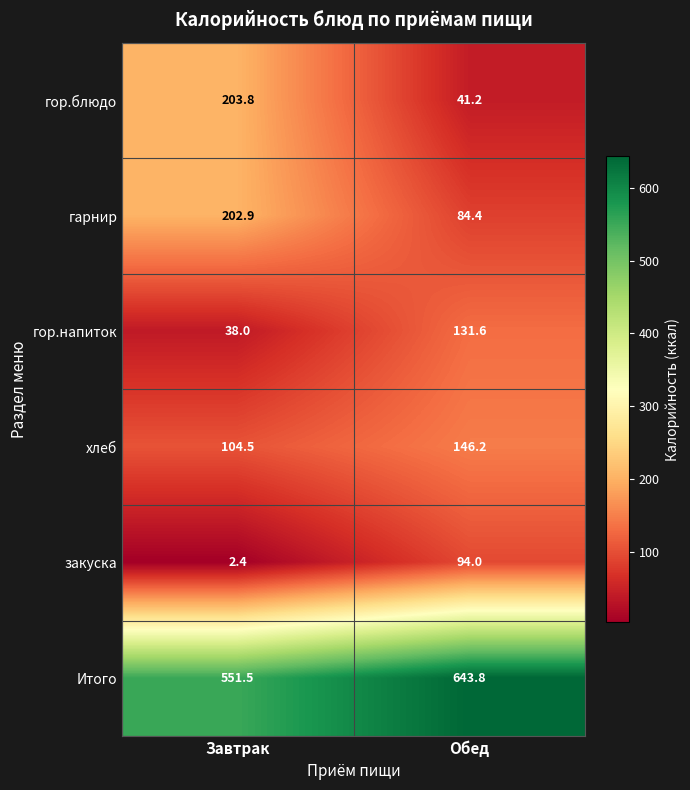

Where is хлеб nearest to the value 125?

Завтрак